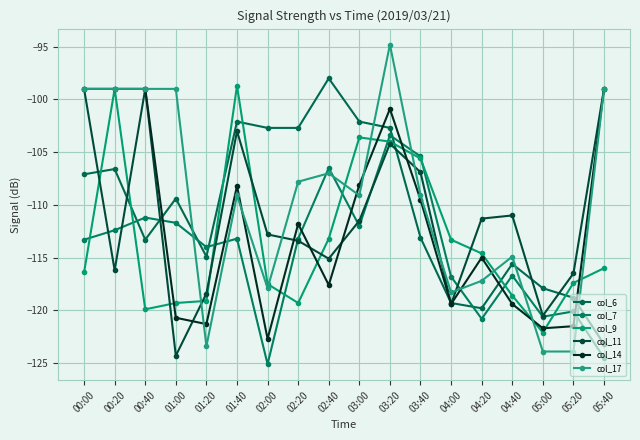

True or false: col_14 has more than 2 points higher than both neighbors.

True